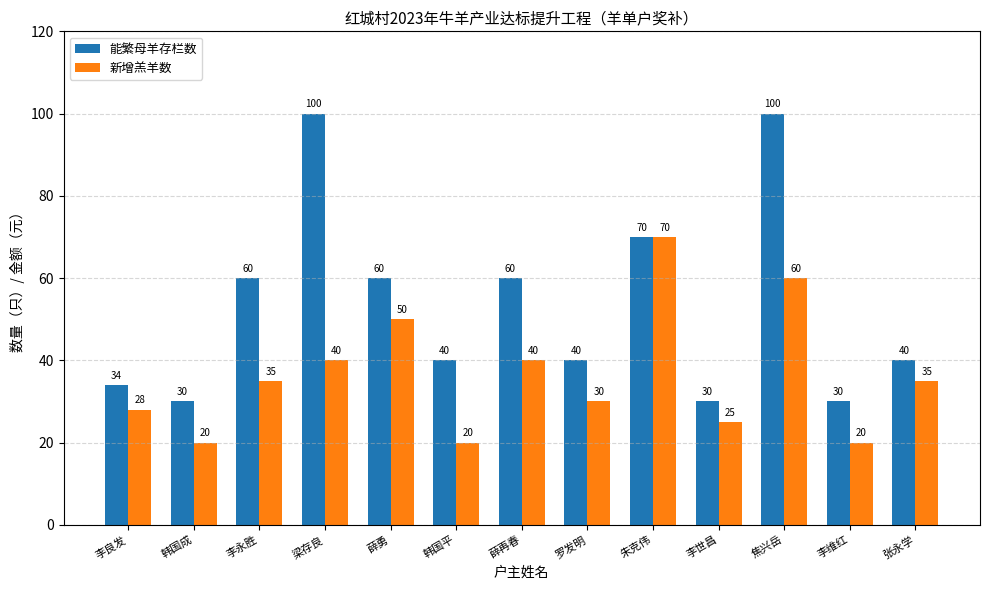

At how many categories does at least one series exceed 67?

3